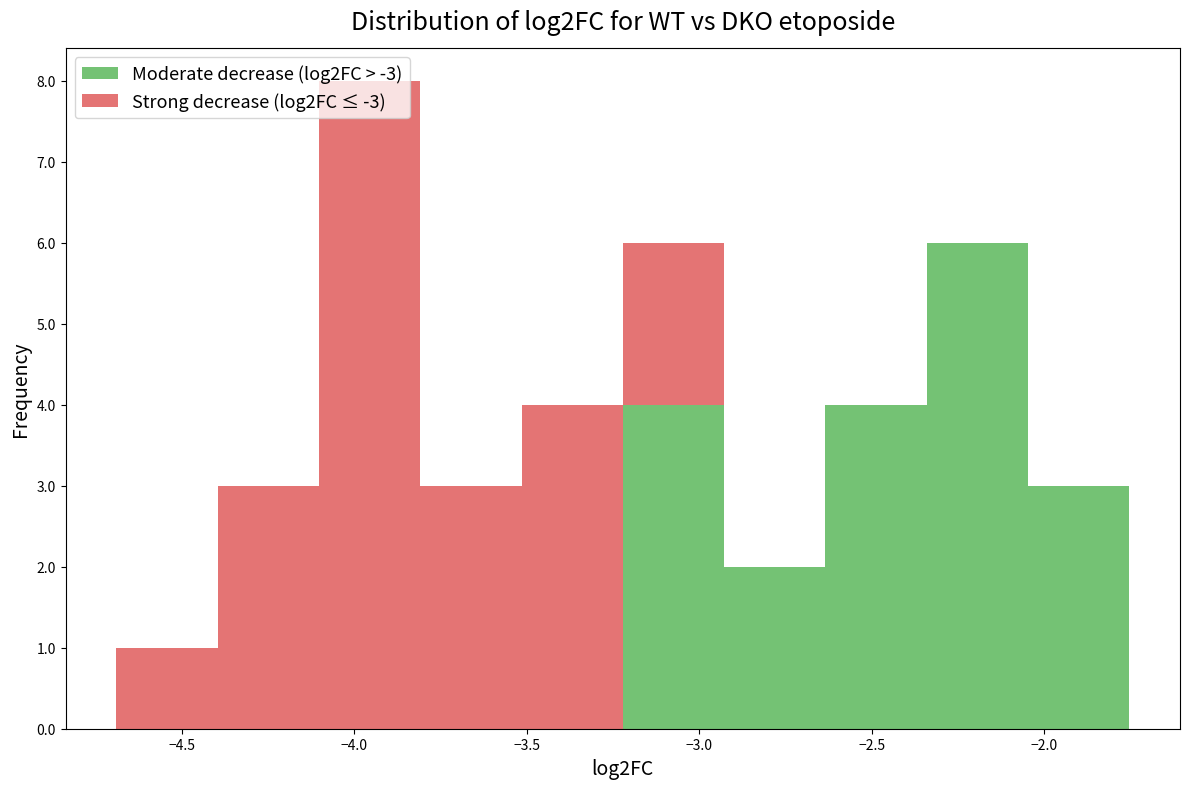

Reading left to right, list every stacked bar in this chart as the range it spans on the x-axis followed by its total height. Neither the bar edges nor the heights are printed on the chart, so give them approximately, as read against the axes.

-4.70 to -4.40: 1
-4.40 to -4.10: 3
-4.10 to -3.80: 8
-3.80 to -3.50: 3
-3.50 to -3.20: 4
-3.20 to -2.95: 6
-2.95 to -2.65: 2
-2.65 to -2.35: 4
-2.35 to -2.05: 6
-2.05 to -1.75: 3